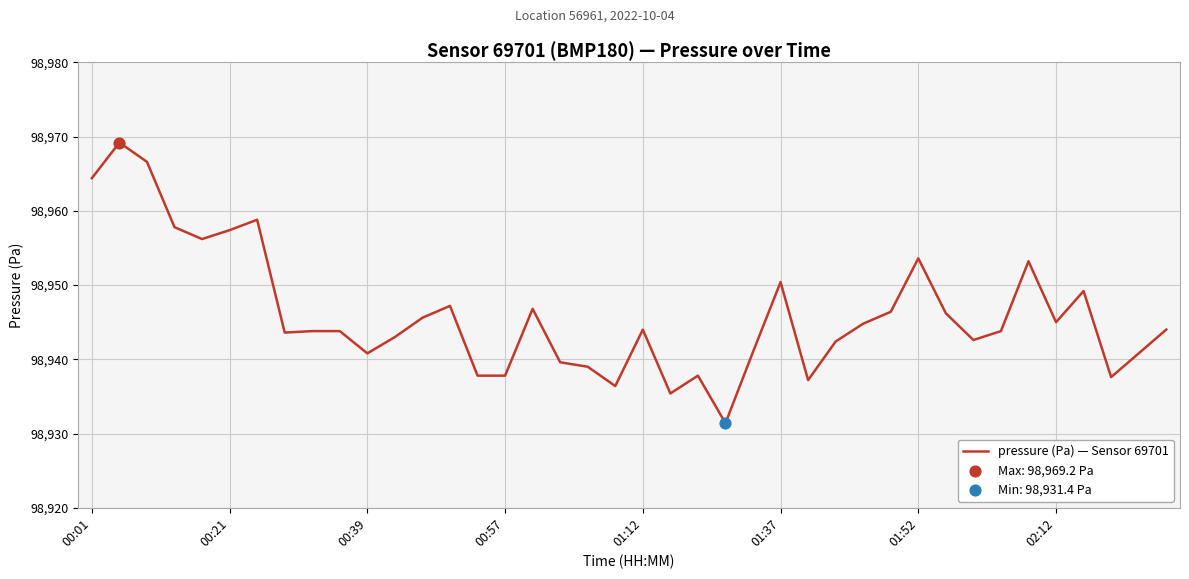

What is the maximum value shown in the chart?

98969.2